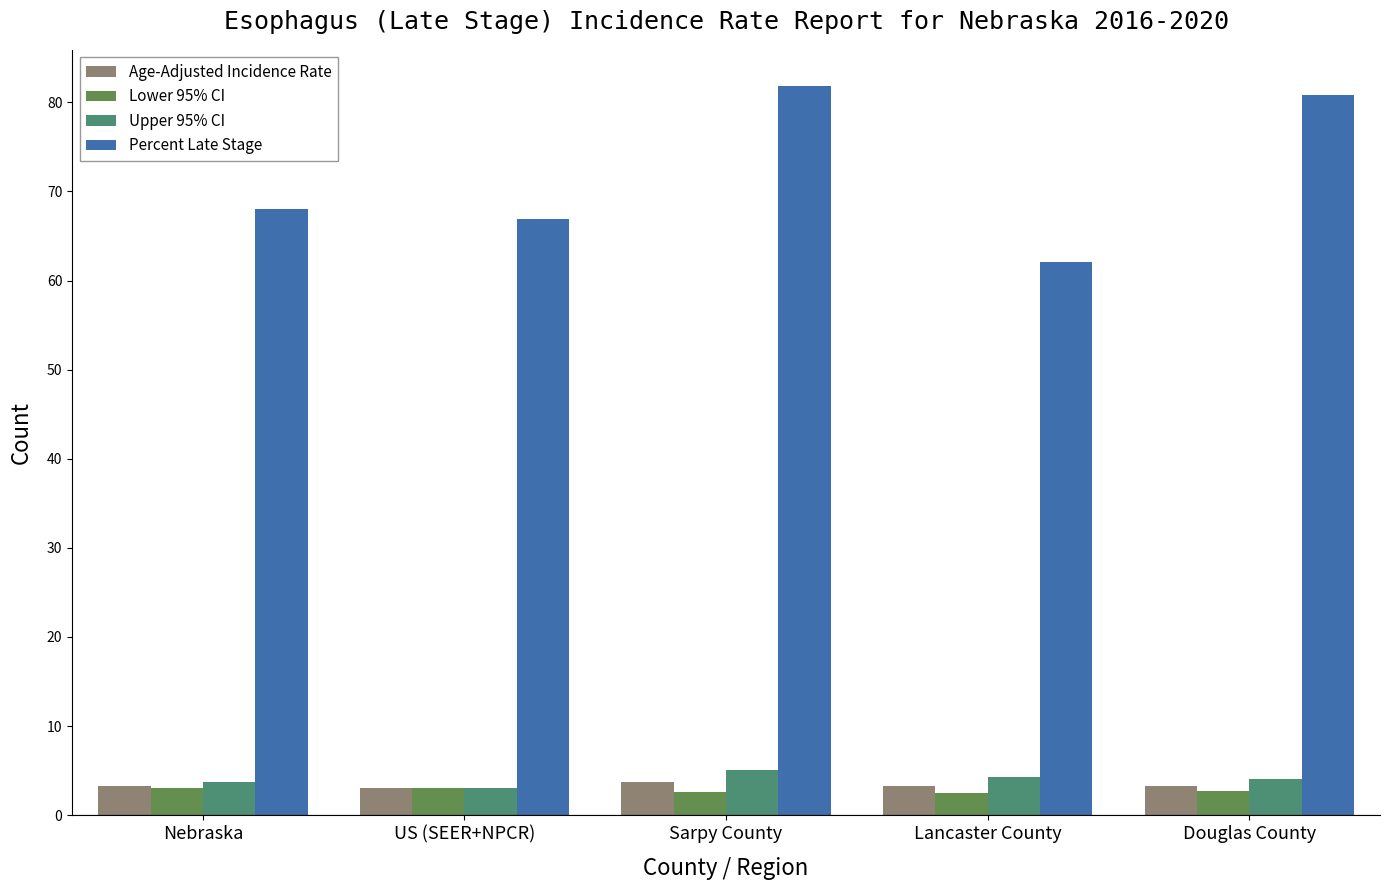

At which label is Percent Late Stage closest to 71?

Nebraska